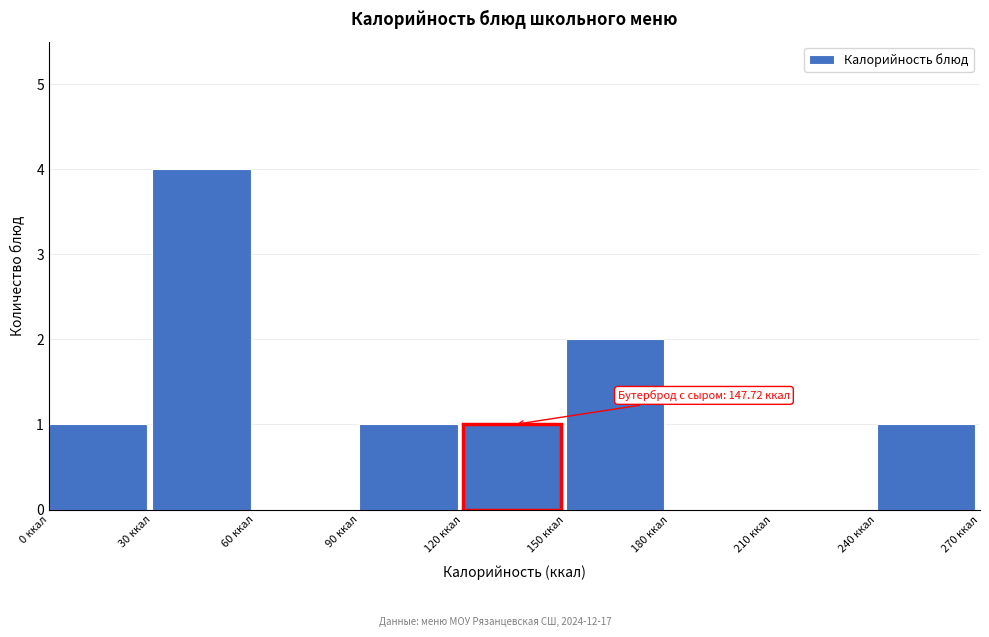

Which range on the x-axis has the tallest bar?

30 to 60